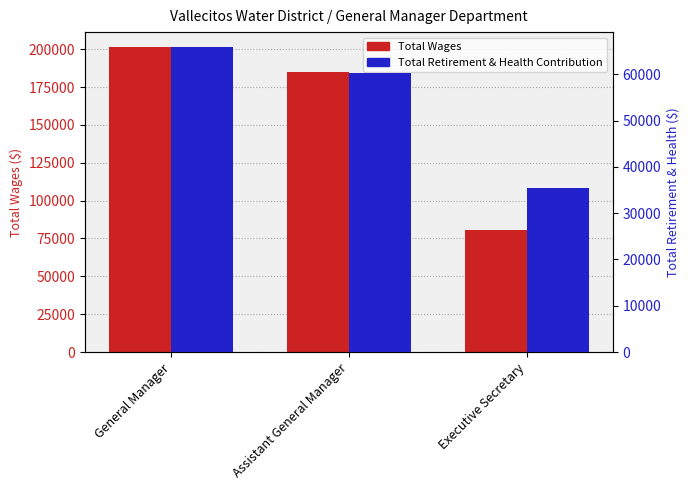

What is the difference between the highest and lowest values at General Manager?

135425